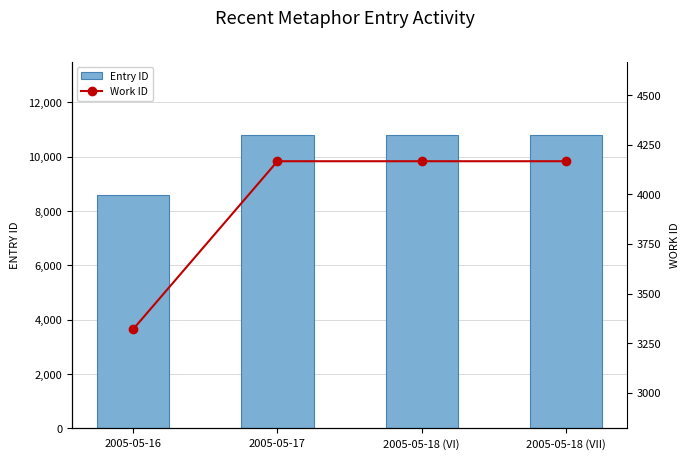

What is the difference between the second highest and minimum values in the Work ID series?

846